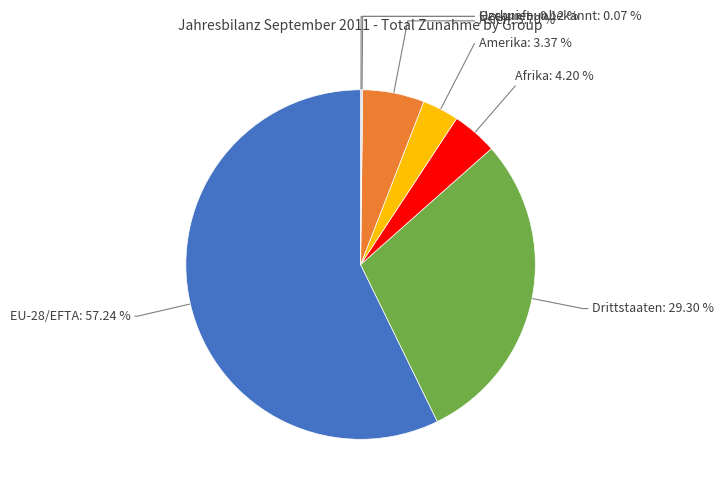

Which slice is the largest?

EU-28/EFTA